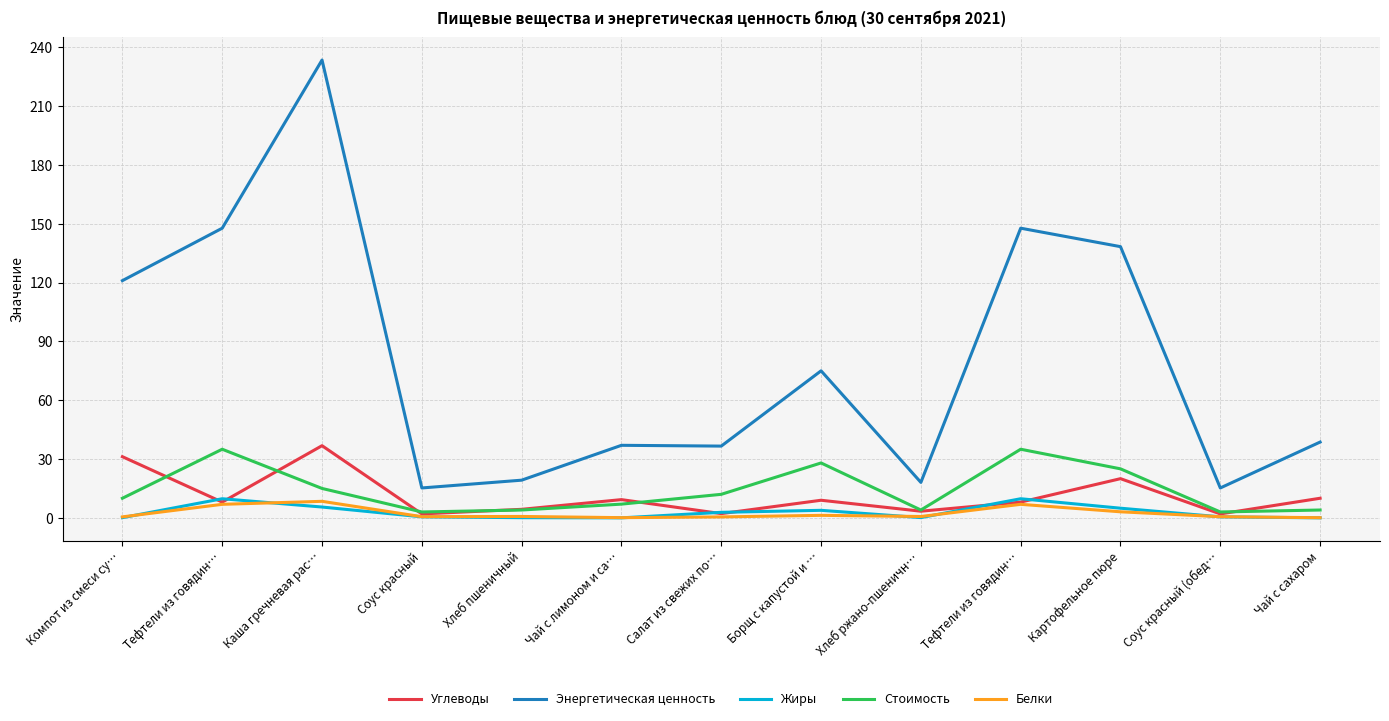

Does the chart display data point markers on the line(s)?

No